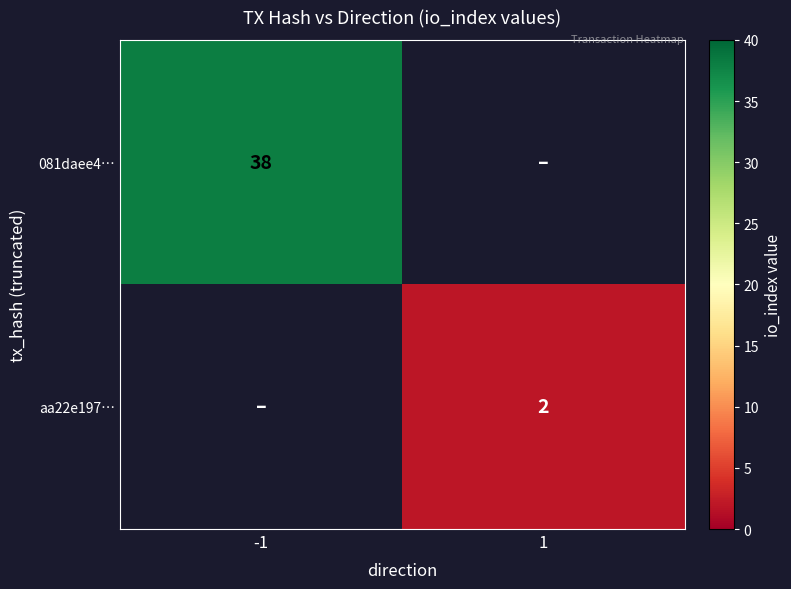

The 081daee4… series shows 38 at -1. True or false?

True